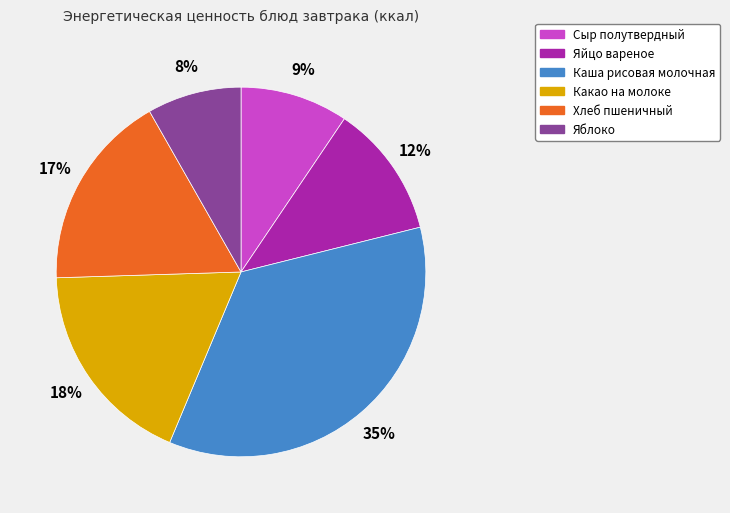

True or false: Какао на молоке accounts for 18% of the total.

True